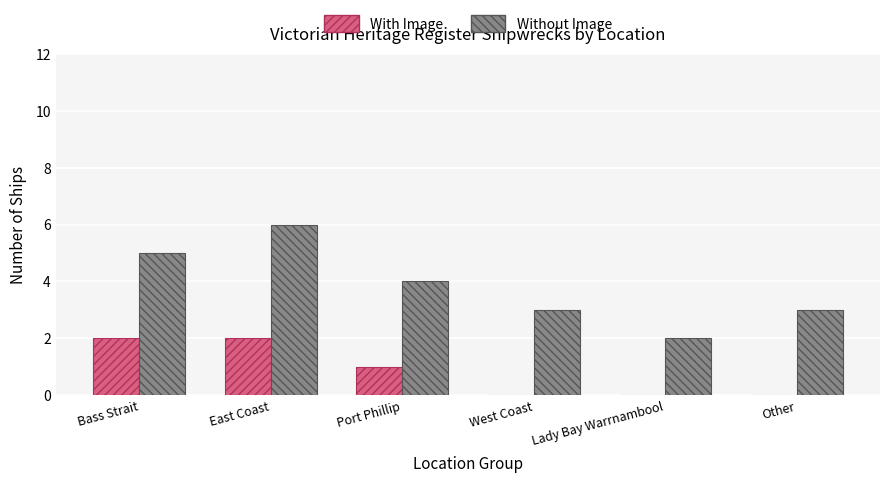

What is the sum of the Without Image values at Bass Strait and West Coast?

8